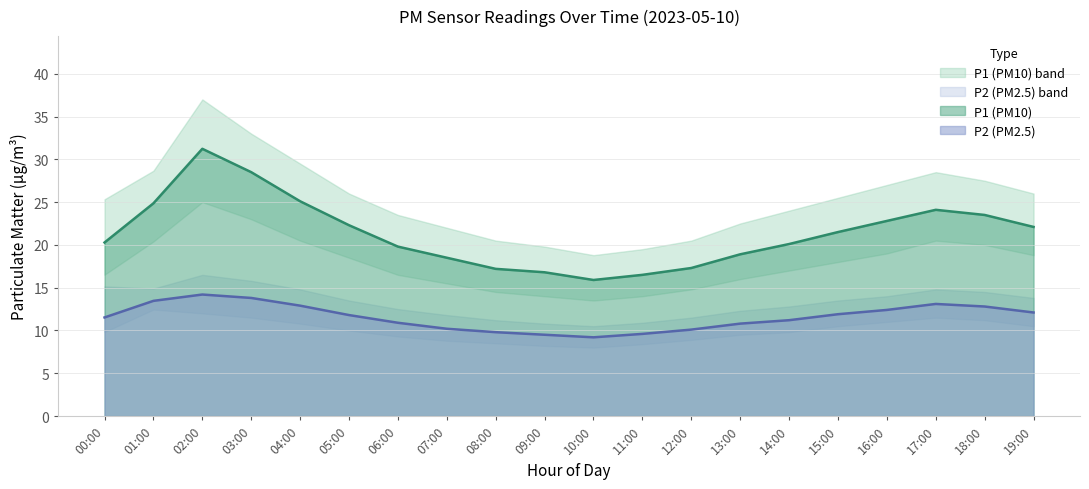

At how many categories does at least one series exceed 9?

20